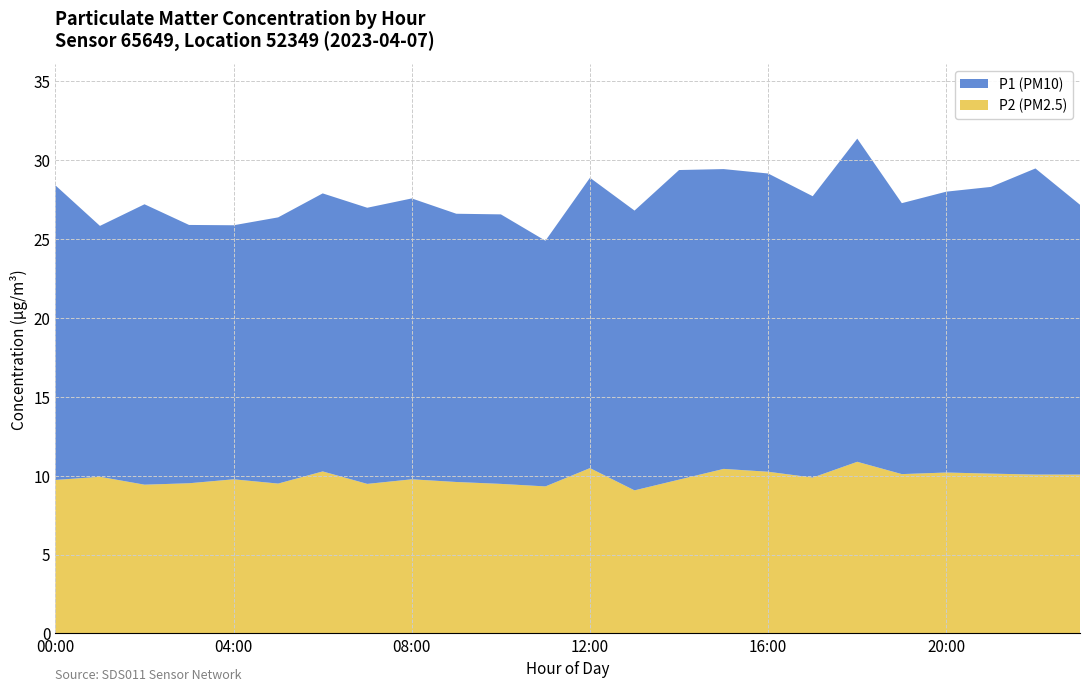

Is it true that P2 (PM2.5) equals 9.7 at 00:00?

True